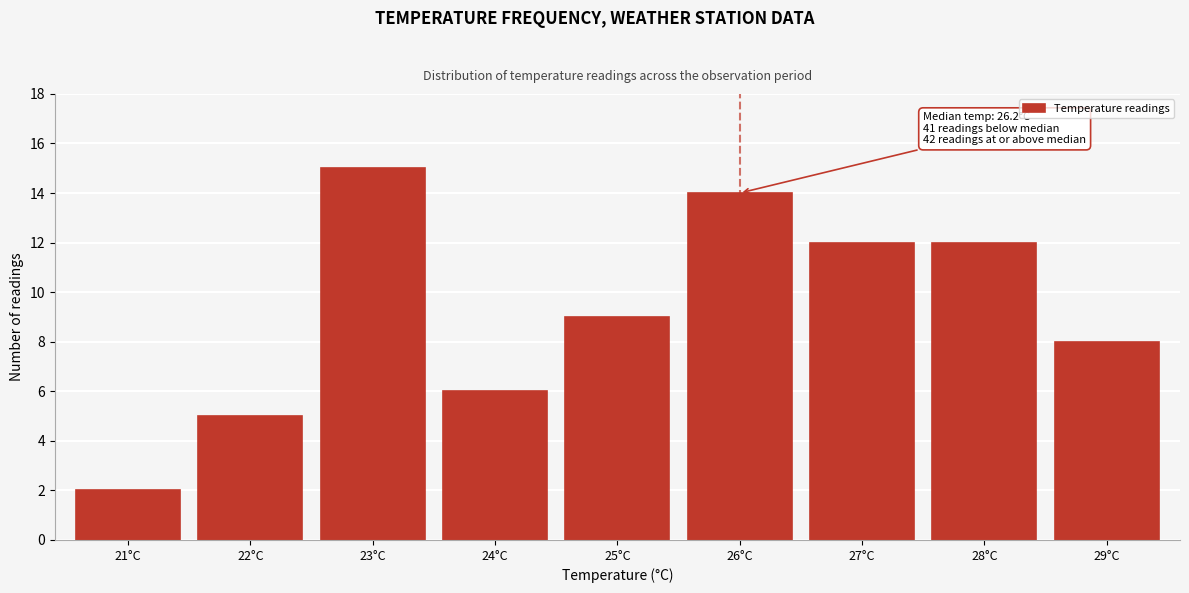

Reading left to right, what are all the values shown in this chart?

21°C=2	22°C=5	23°C=15	24°C=6	25°C=9	26°C=14	27°C=12	28°C=12	29°C=8